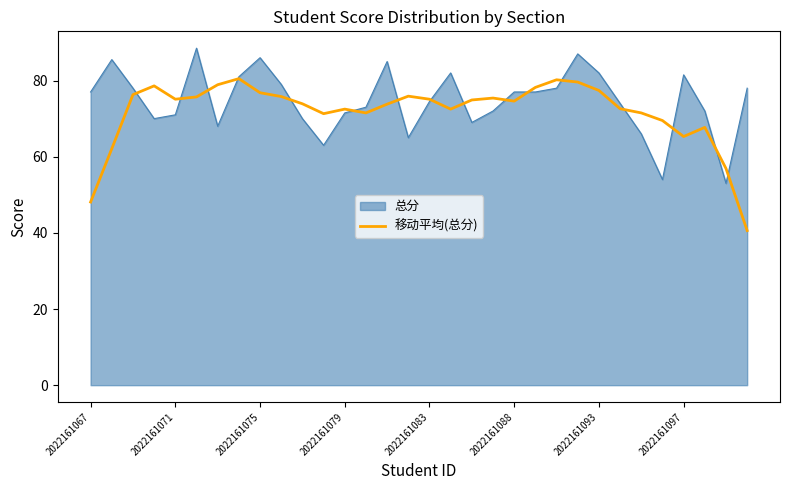

List the series in order of their peak value, highest first.

总分, 移动平均(总分)